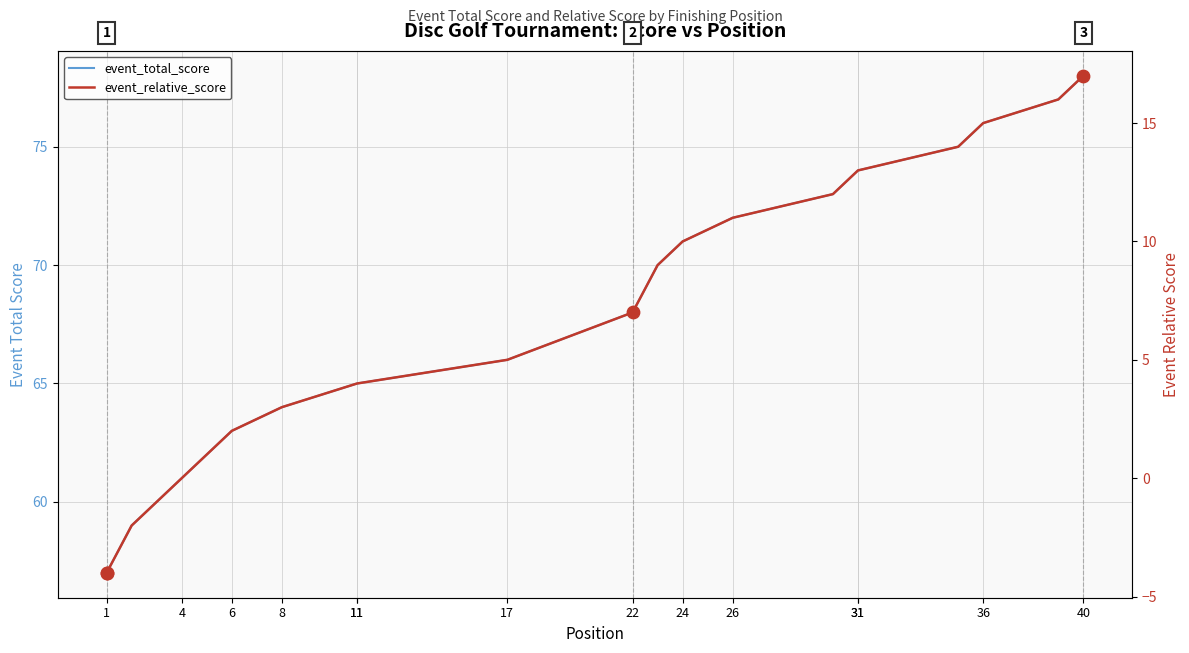

Which series has the widest spread of Y values?

event_total_score